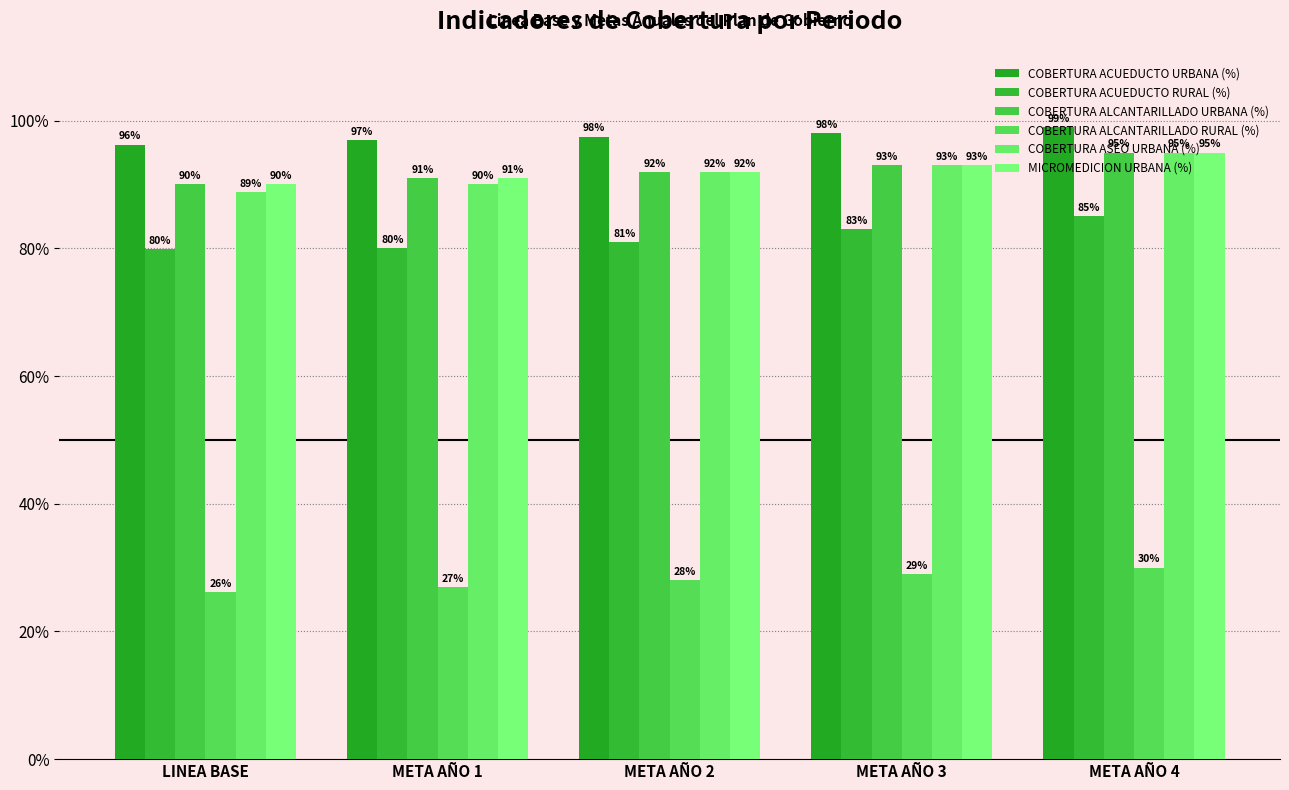

Rank the series by their maximum value, from highest to lowest.

COBERTURA ACUEDUCTO URBANA (%), COBERTURA ALCANTARILLADO URBANA (%), COBERTURA ASEO URBANA (%), MICROMEDICION URBANA (%), COBERTURA ACUEDUCTO RURAL (%), COBERTURA ALCANTARILLADO RURAL (%)